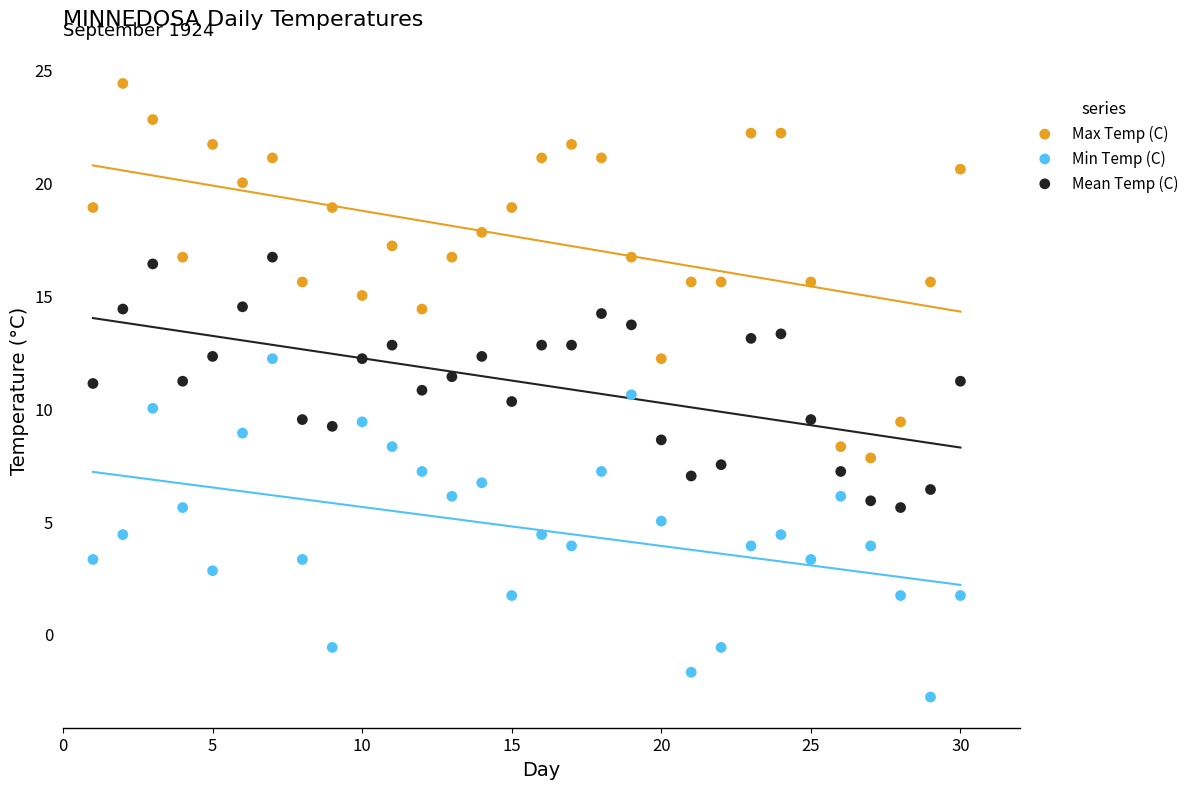

Which series has the widest spread of Y values?

Max Temp (C)